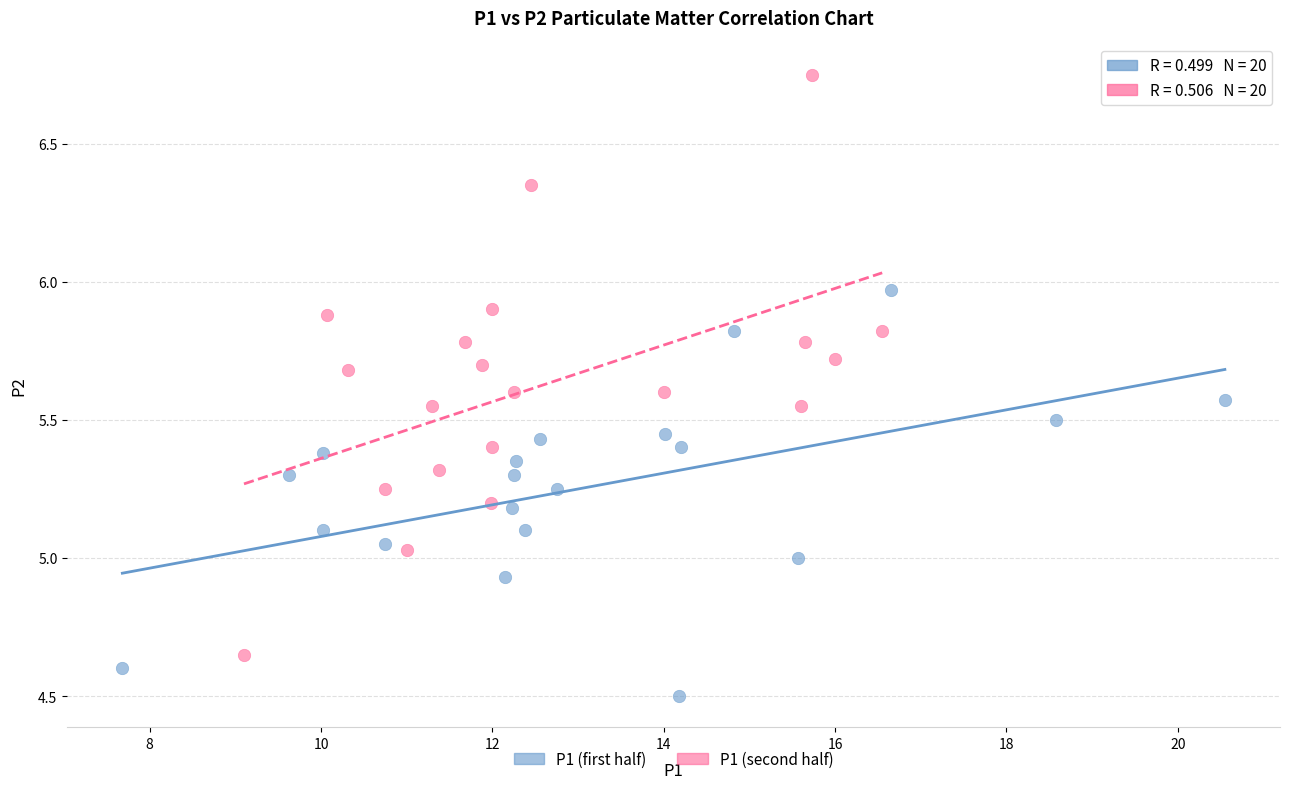

Which series contains the lowest Y value?

P1 (first half)